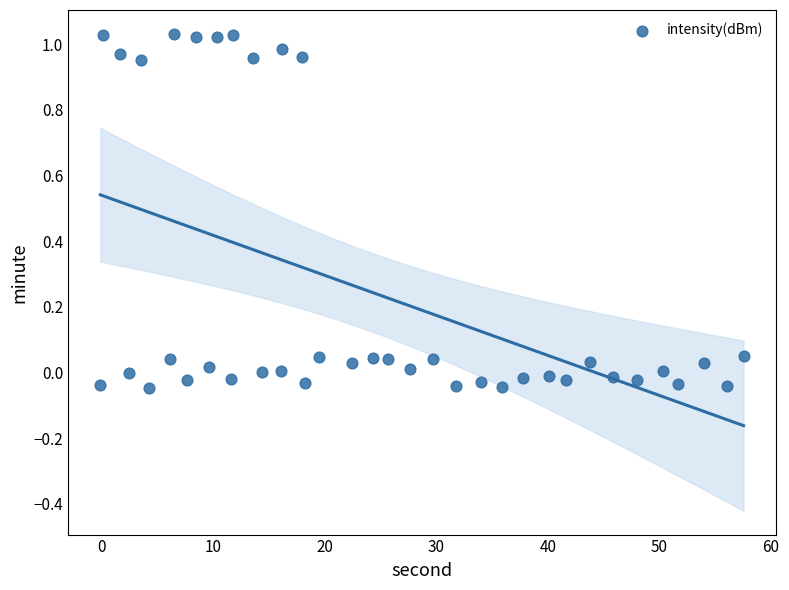

What is the range of Y values (max minus min)?

1.1